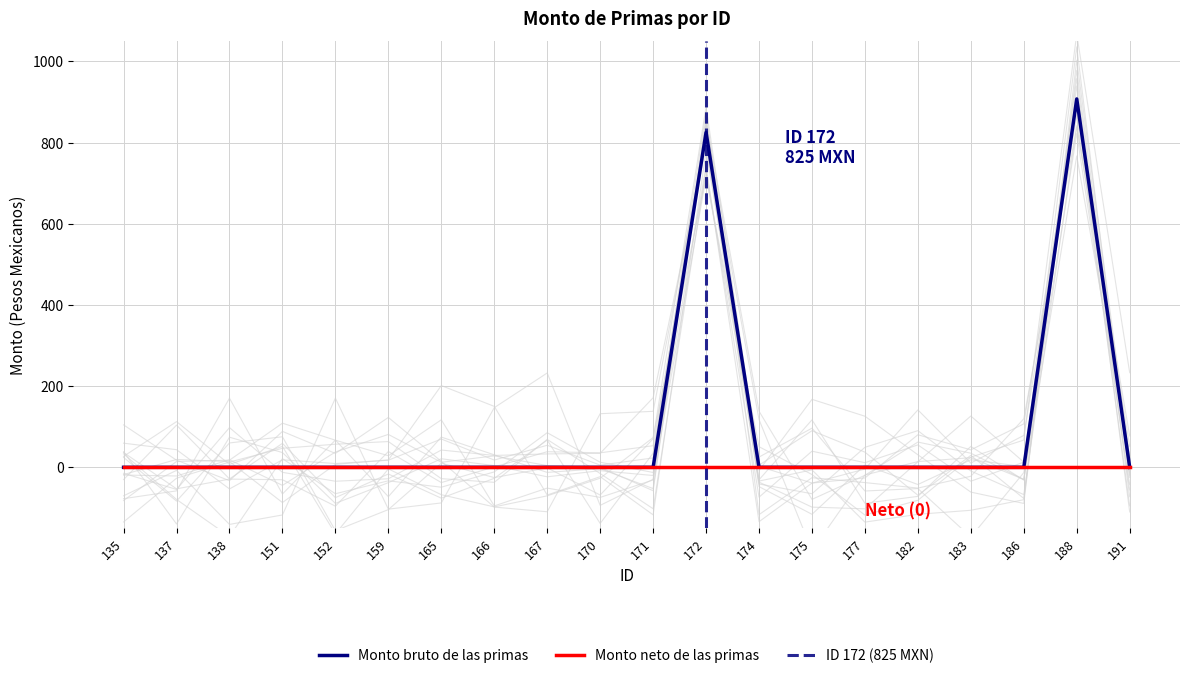

What is the difference between the maximum and minimum values?

907.5